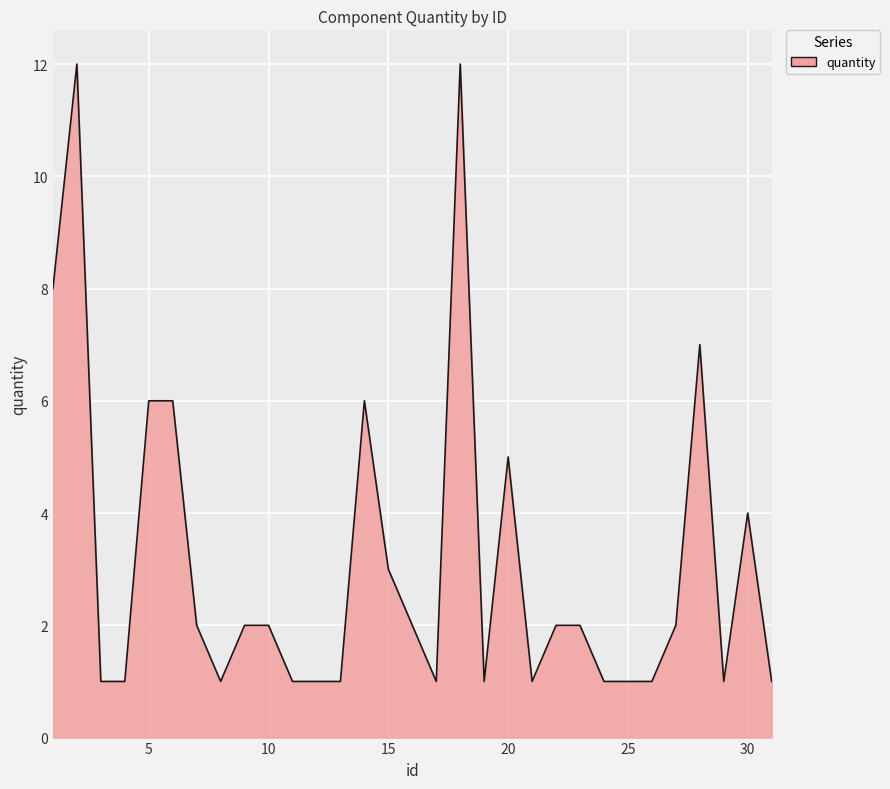

What is the difference between the maximum and minimum values?

11